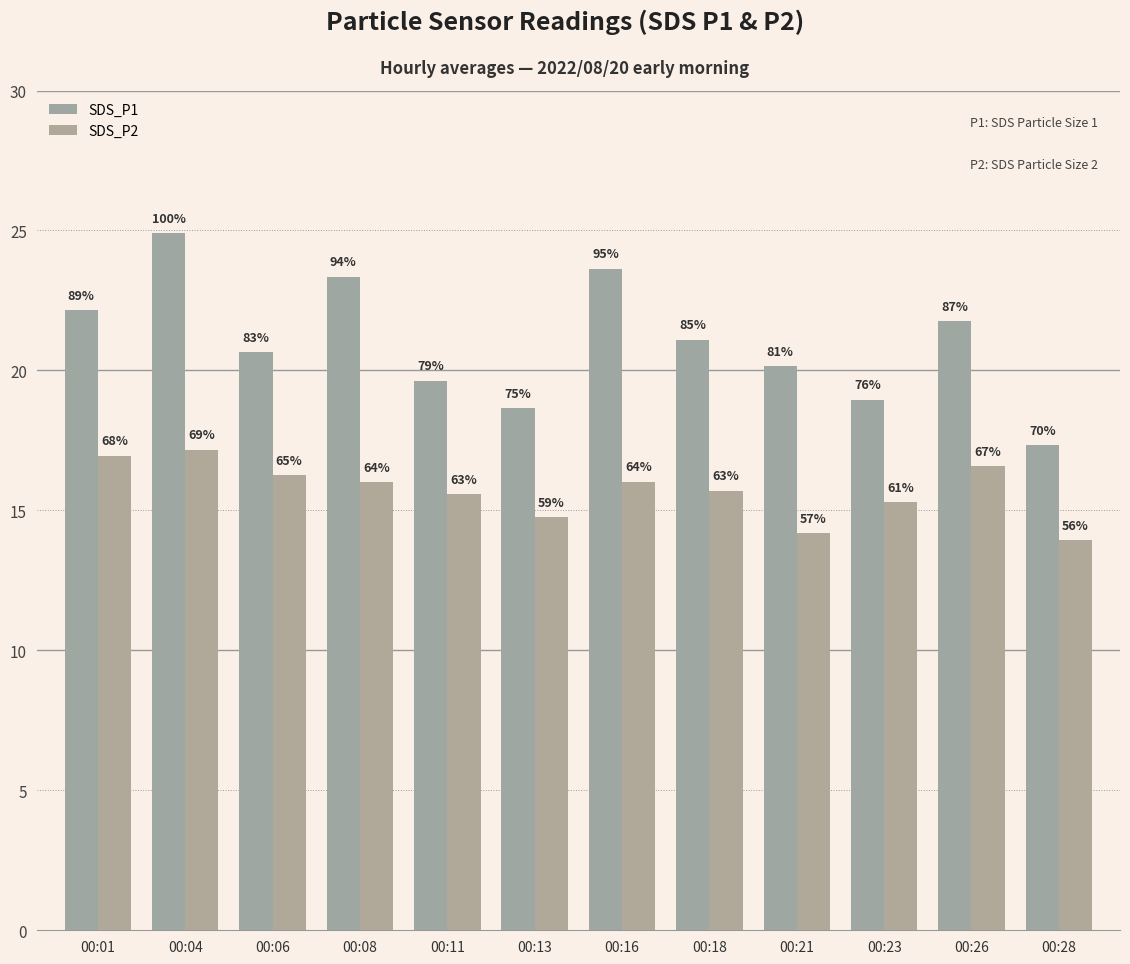

Rank the categories by SDS_P1 value from lowest to highest.

00:28, 00:13, 00:23, 00:11, 00:21, 00:06, 00:18, 00:26, 00:01, 00:08, 00:16, 00:04